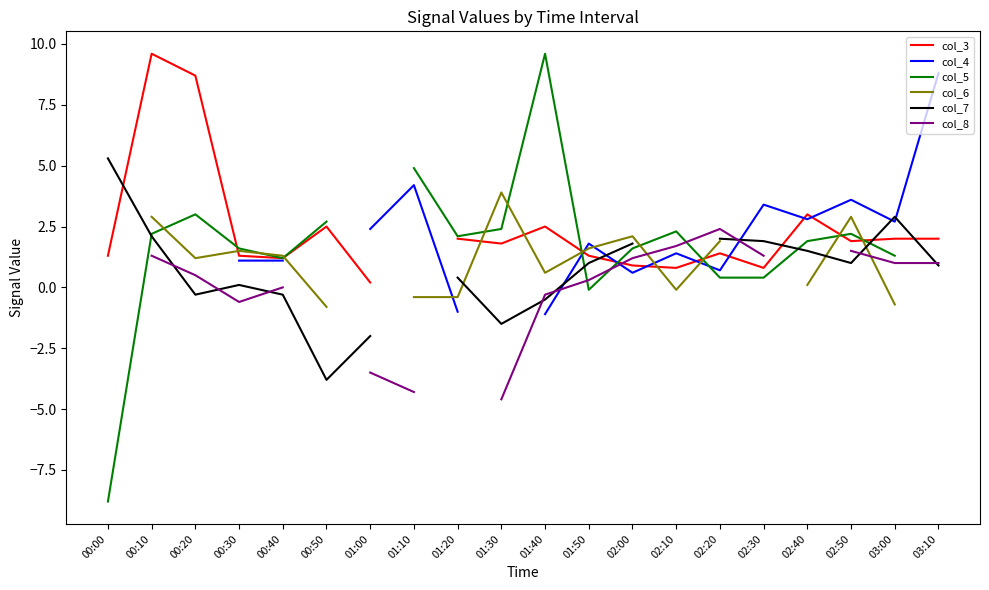

What is the greatest value displayed?

9.6